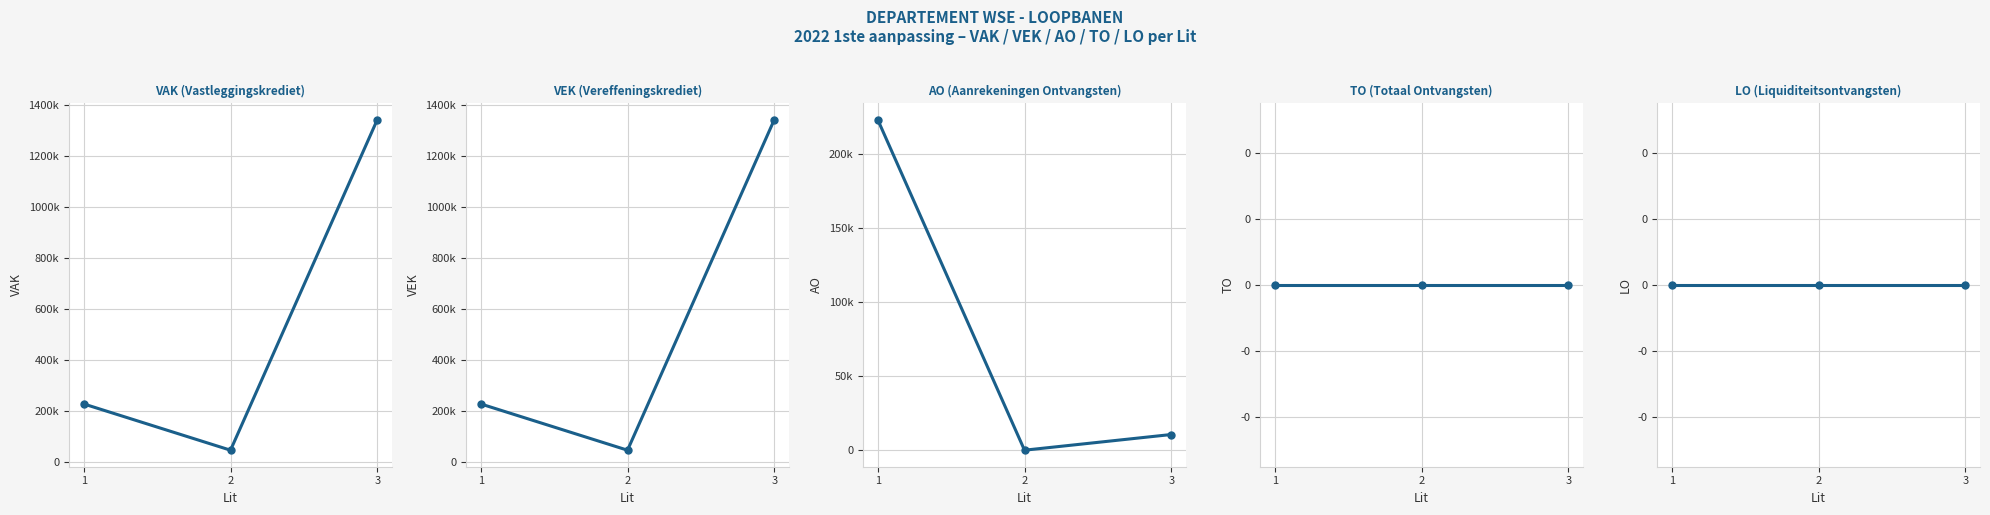

Does the chart display data point markers on the line(s)?

Yes